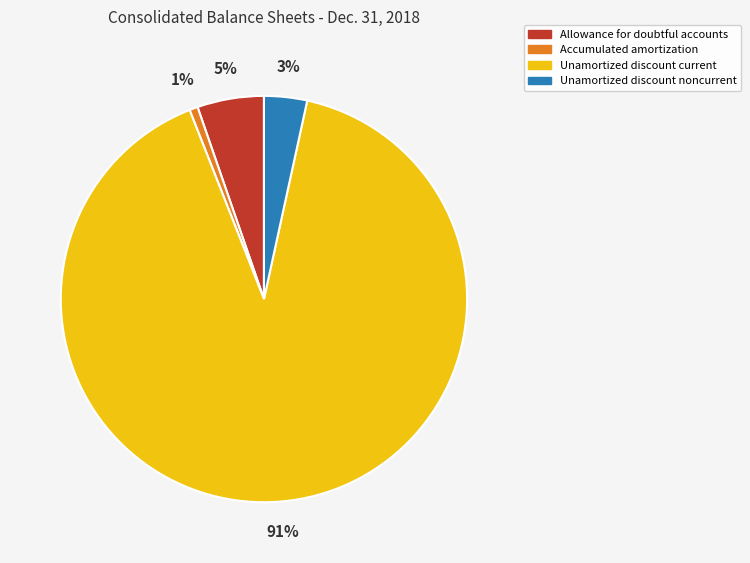

Combined, do Accumulated amortization and Allowance for doubtful accounts account for over 50%?

No